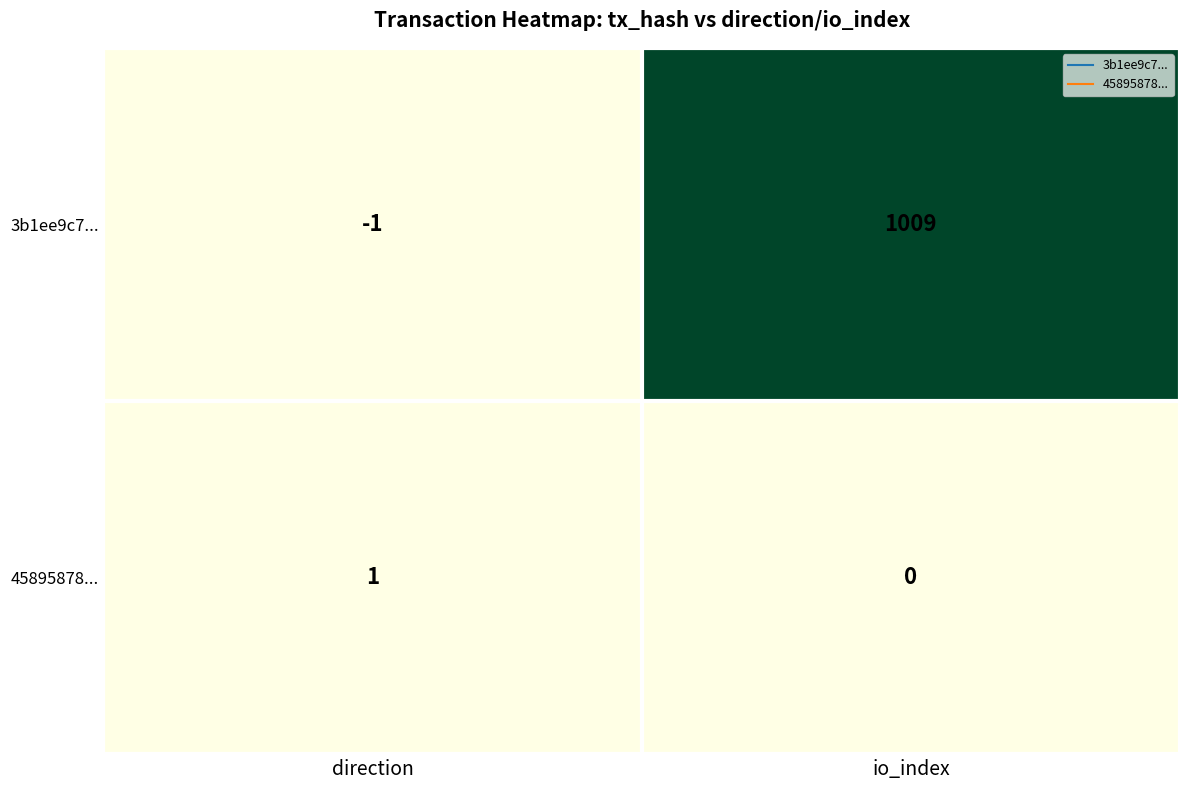

Reading right to left, extract all data points from this chart.

3b1ee9c7...: io_index=1009	direction=-1
45895878...: io_index=0	direction=1